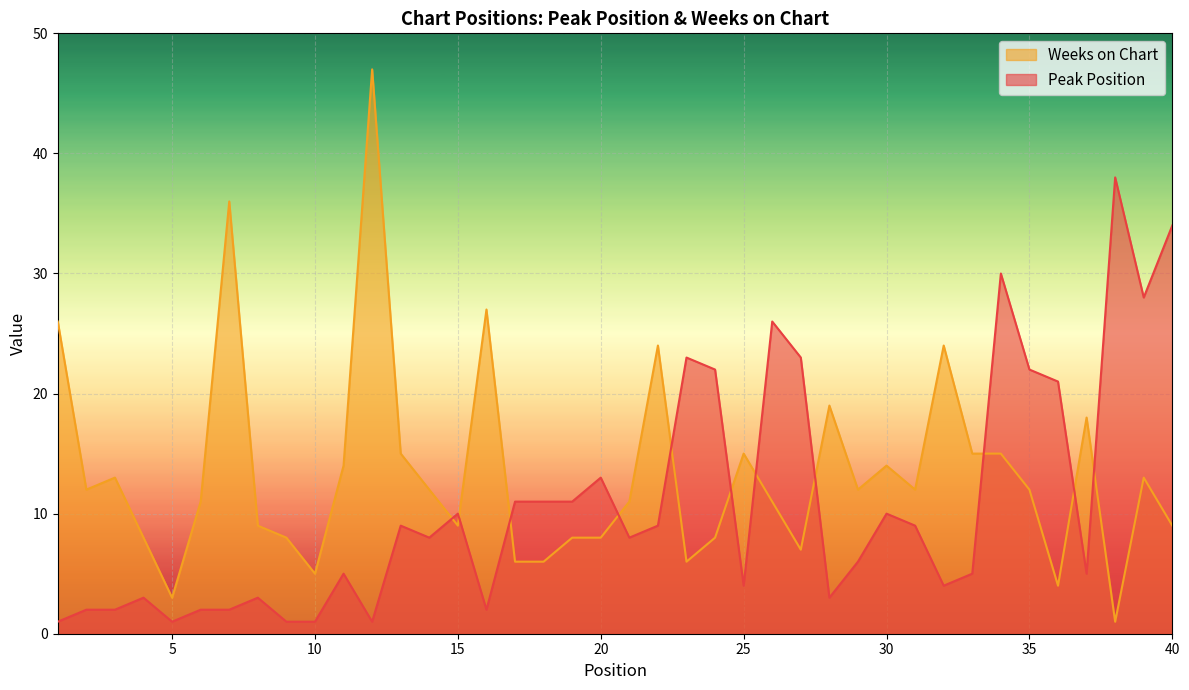

At which category does the chart reach its peak across all series?

12